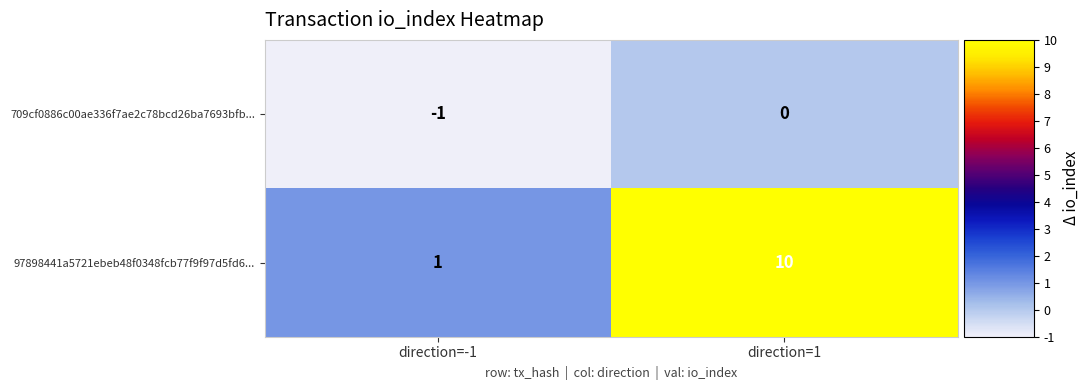

Reading right to left, transcribe all the data shown in this chart.

709cf0886c00ae336f7ae2c78bcd26ba7693bfb...: direction=1=0	direction=-1=-1
97898441a5721ebeb48f0348fcb77f9f97d5fd6...: direction=1=10	direction=-1=1